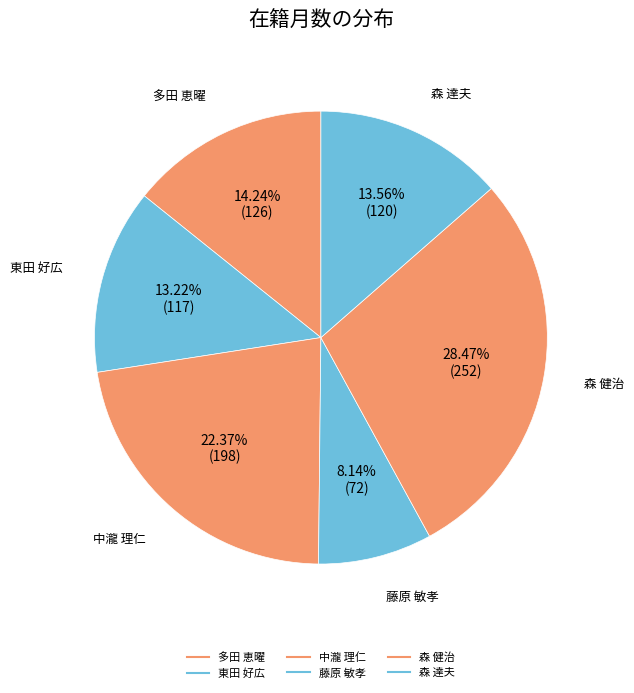

Count the number of slices in the pie.

6